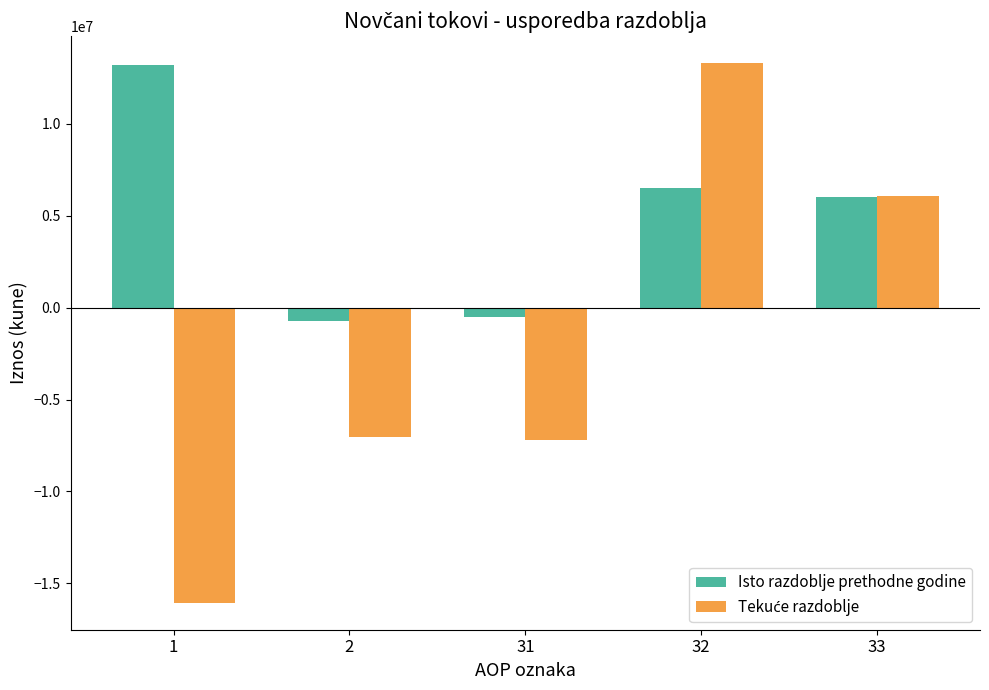

What is the difference between the maximum and minimum values in the Isto razdoblje prethodne godine series?

13936568